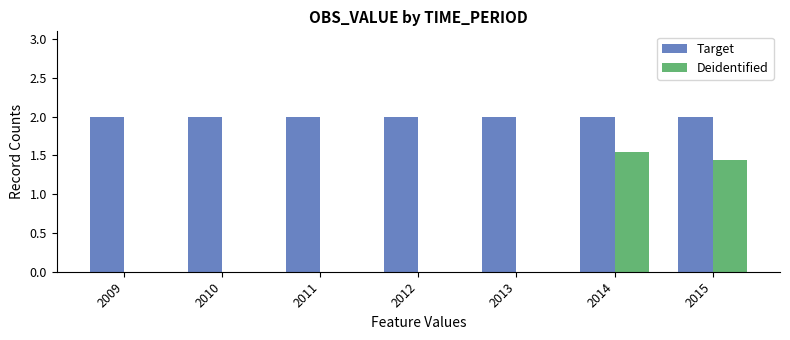

What are all the series names shown in the legend?

Target, Deidentified